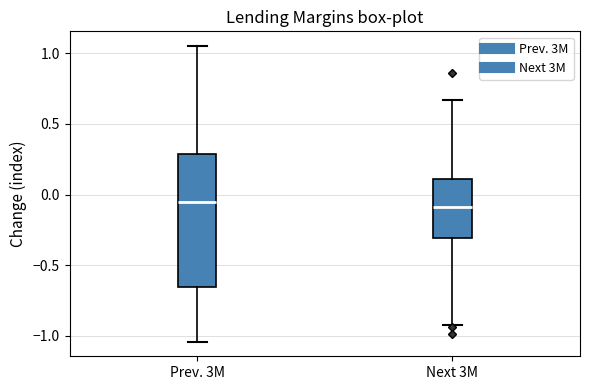

Where does the lower whisker of the box for Next 3M end on the y-axis? The values are not printed on the chart, so give them approximately, as read against the axis.

-0.90